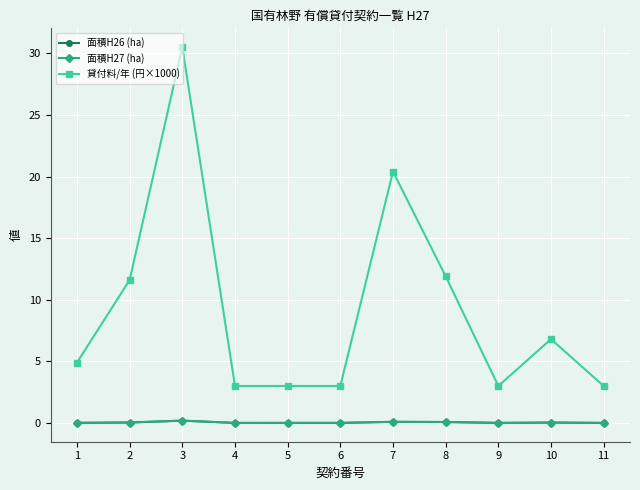

Does the chart have visible grid lines?

Yes